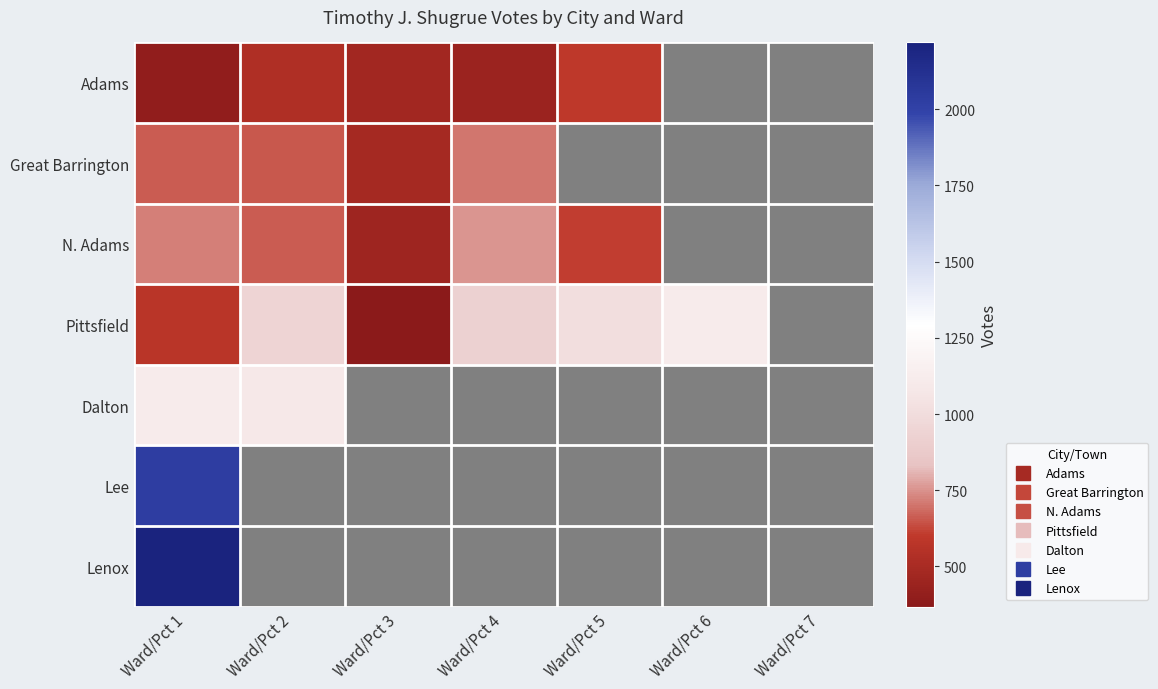

How many categories are shown in the chart?

7